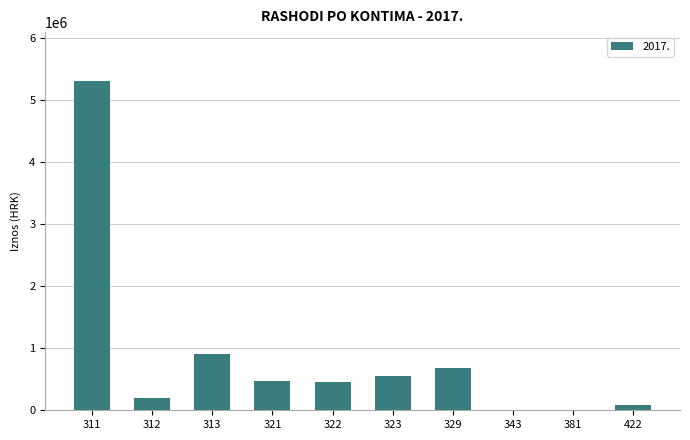

What value does the data have at 321, to the nearest 10?

473300